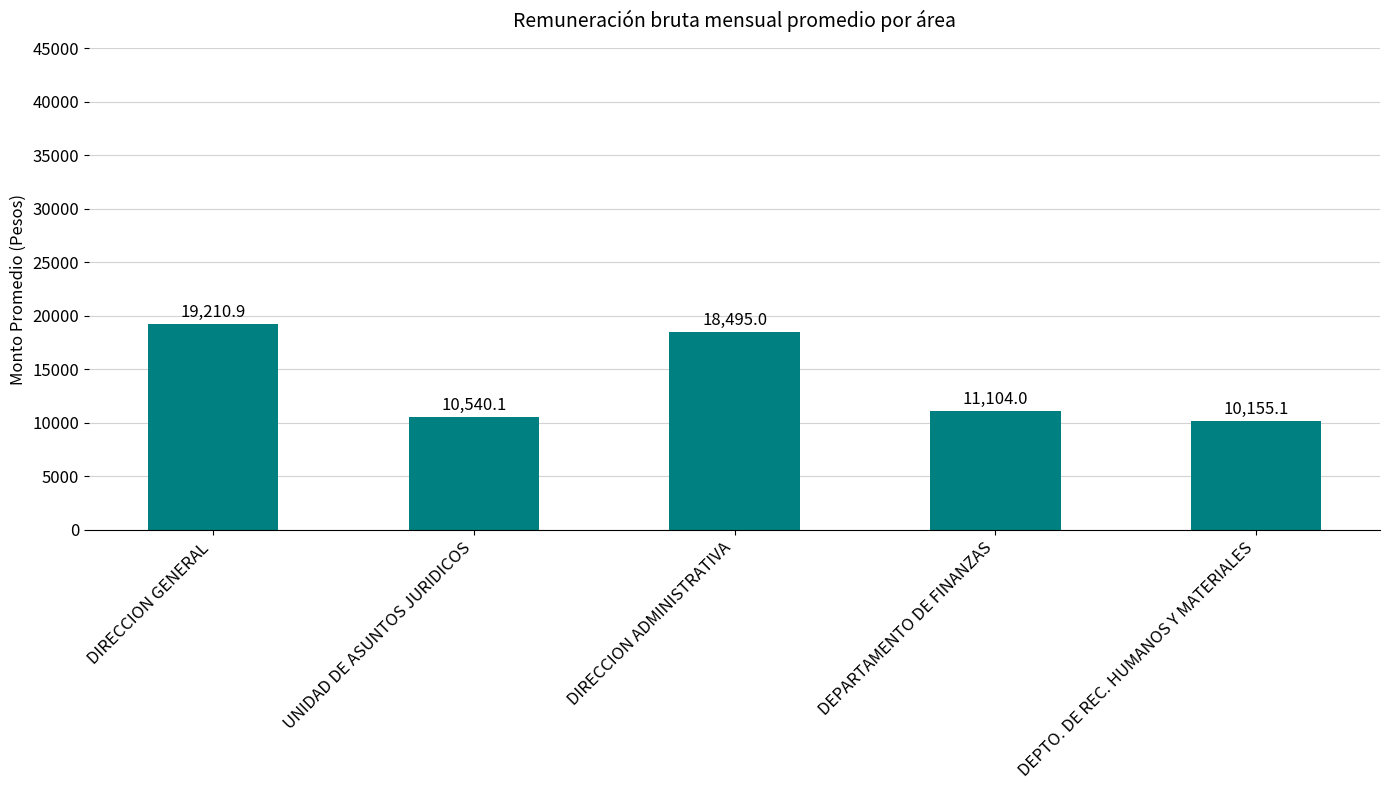

Reading right to left, extract all data points from this chart.

DEPTO. DE REC. HUMANOS Y MATERIALES=10155.1	DEPARTAMENTO DE FINANZAS=11104.0	DIRECCION ADMINISTRATIVA=18495.0	UNIDAD DE ASUNTOS JURIDICOS=10540.1	DIRECCION GENERAL=19210.9